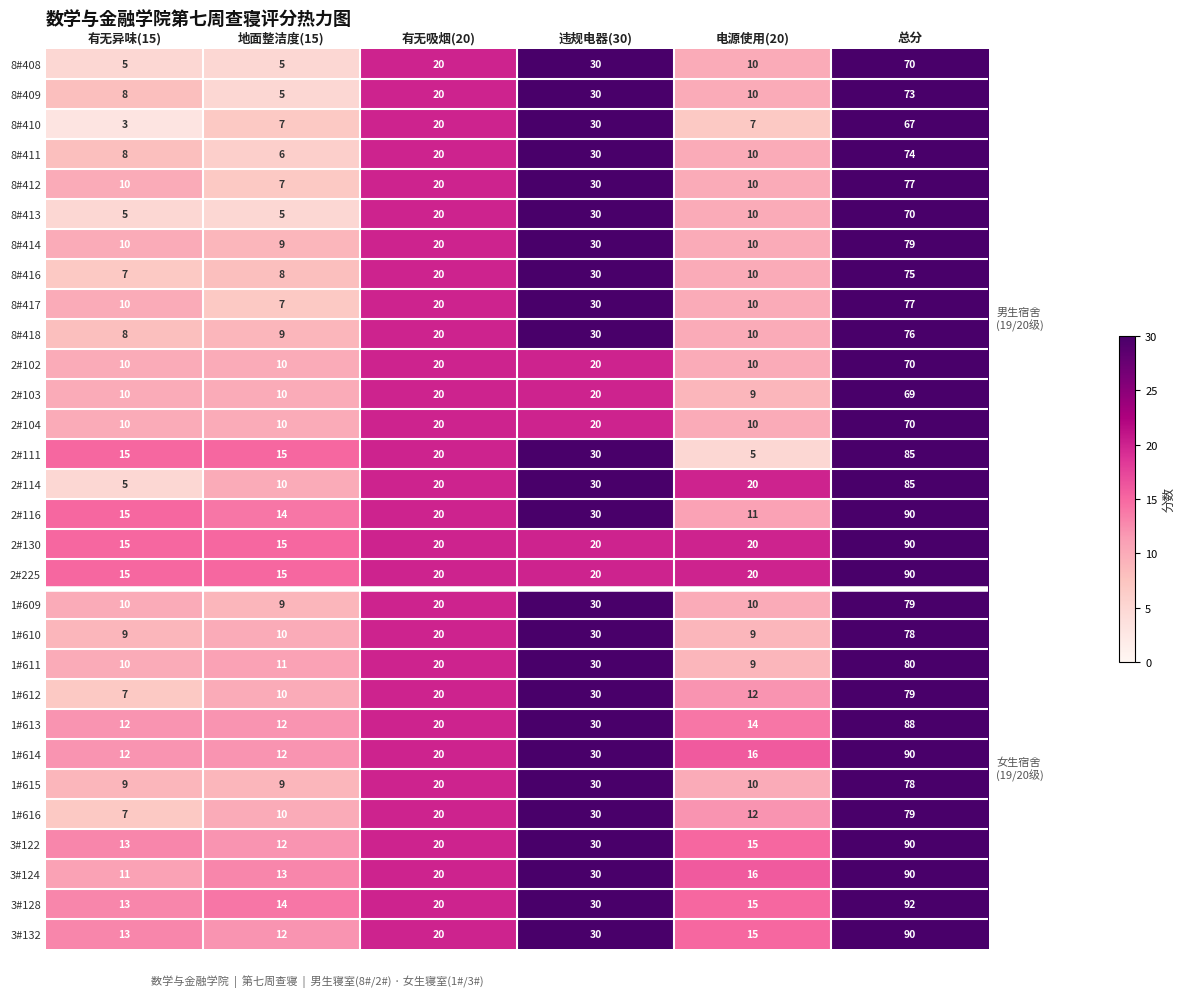

The 2#114 series shows 51 at 总分. True or false?

False